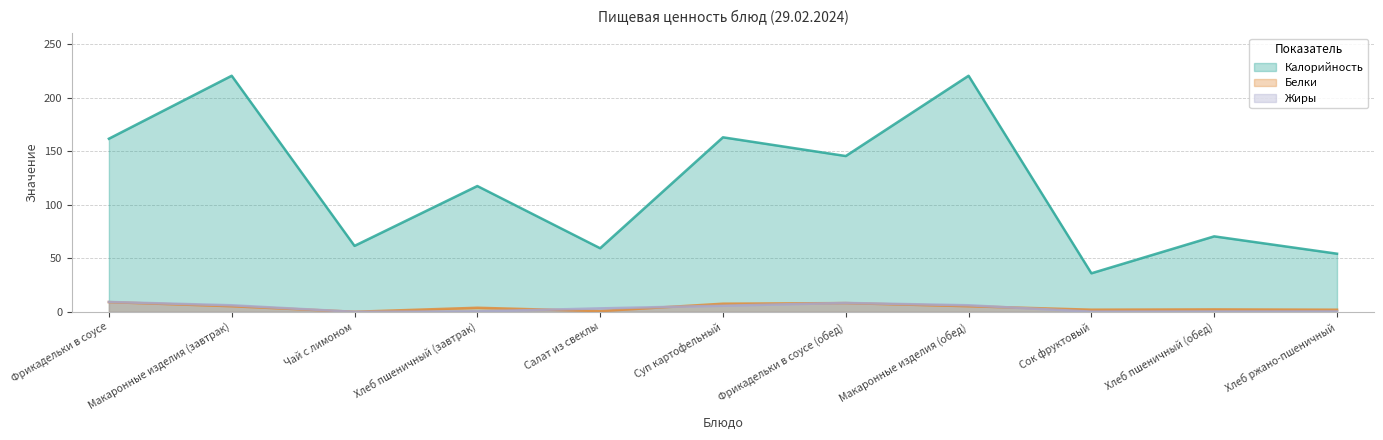

What is the spread (max minus min) of values at Хлеб ржано-пшеничный?

53.9